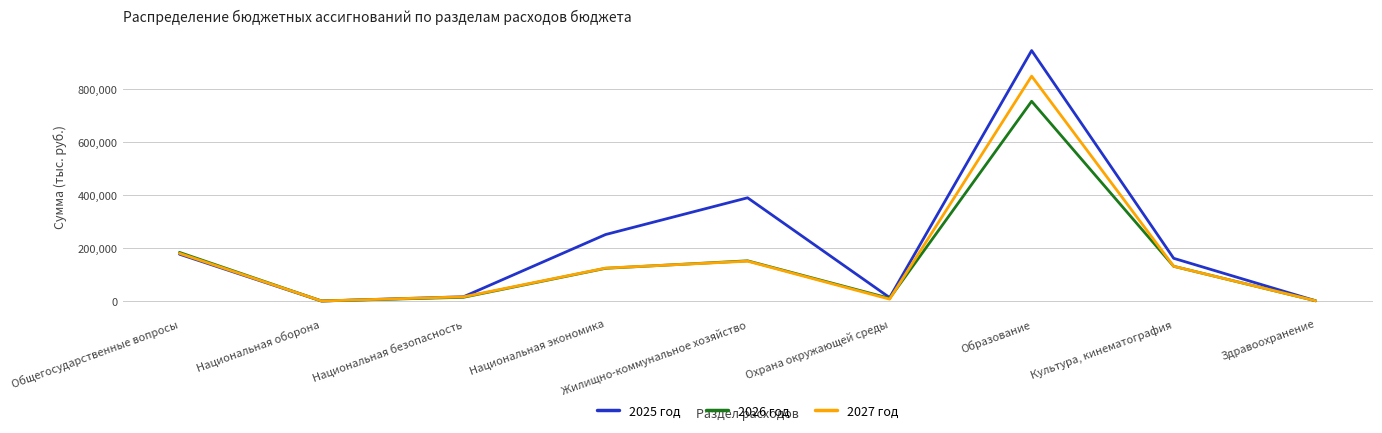

True or false: 2025 год has more than 2 points higher than both neighbors.

False